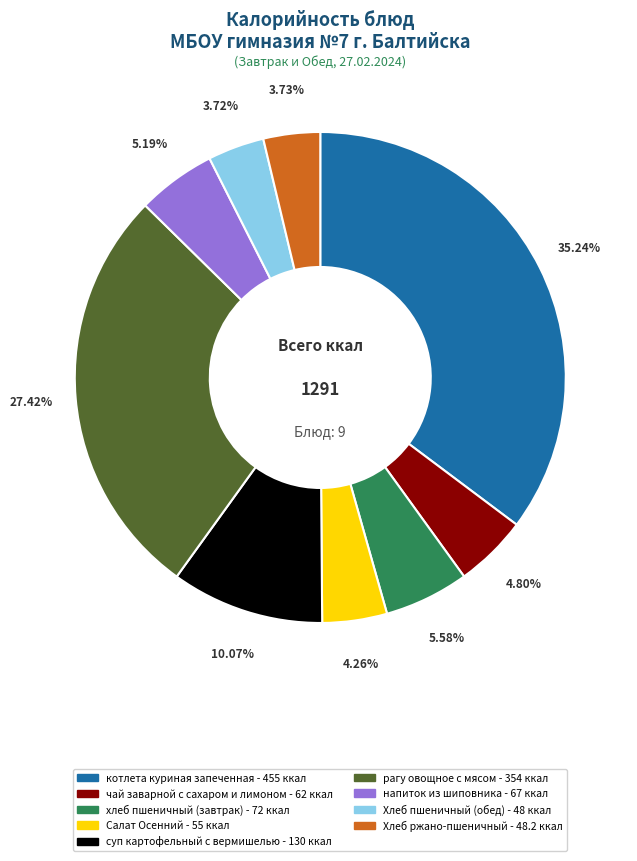

Count the number of slices in the pie.

9